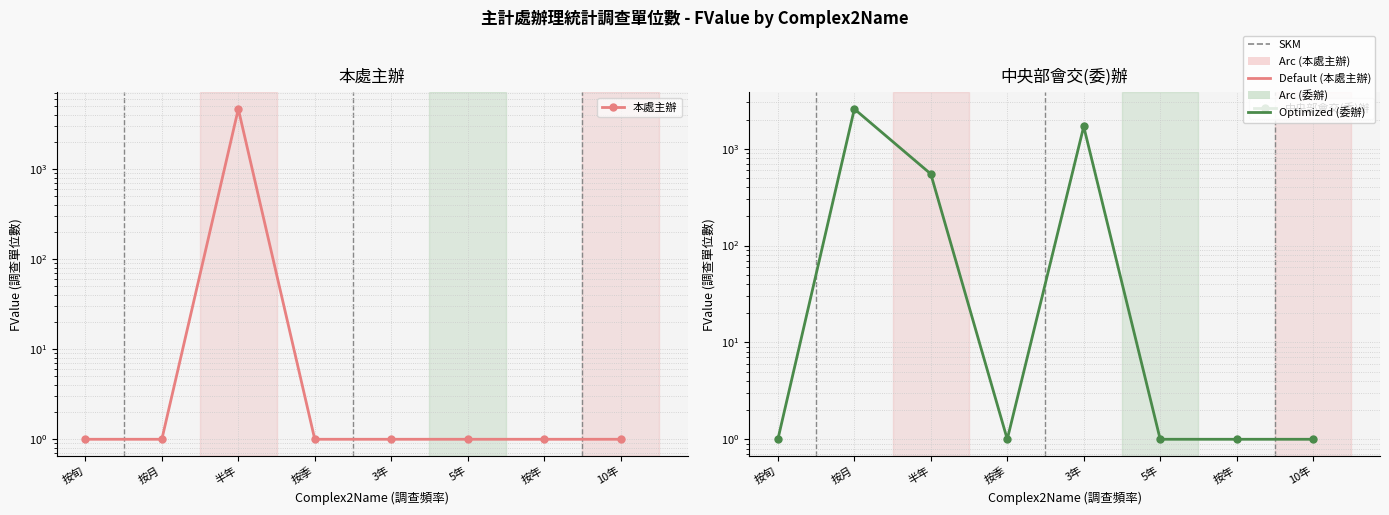

List the series in order of their overall mean, lowest first.

本處主辦, 中央部會交(委)辦